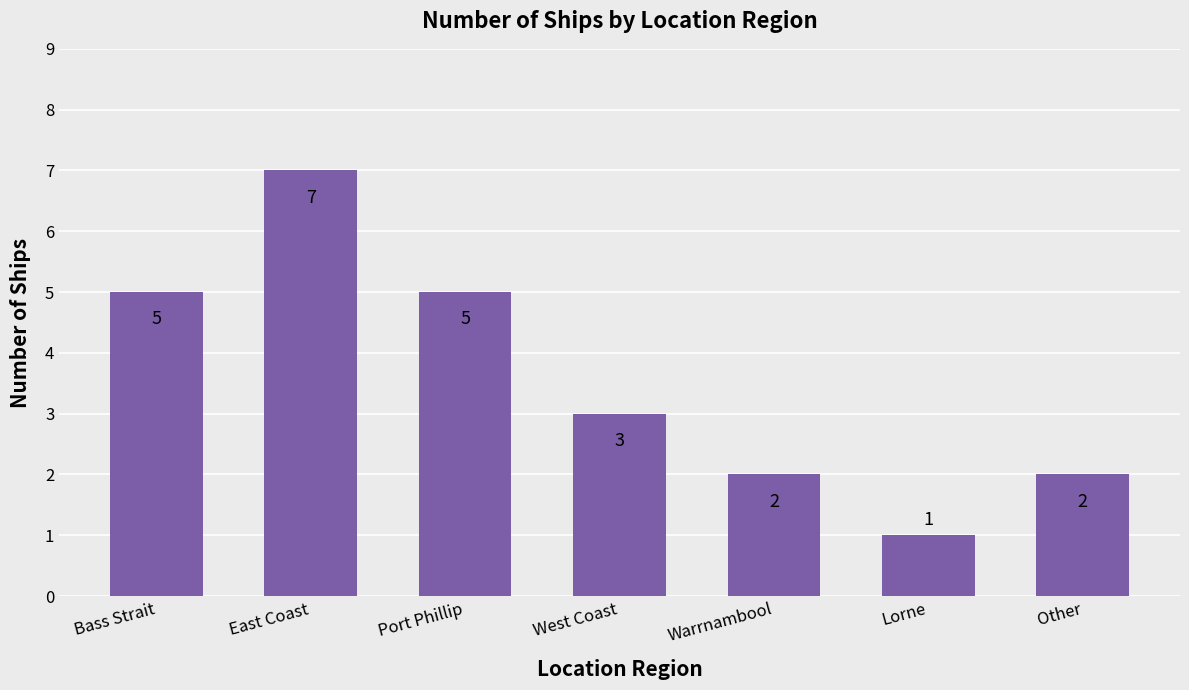

What is the minimum value shown in the chart?

1